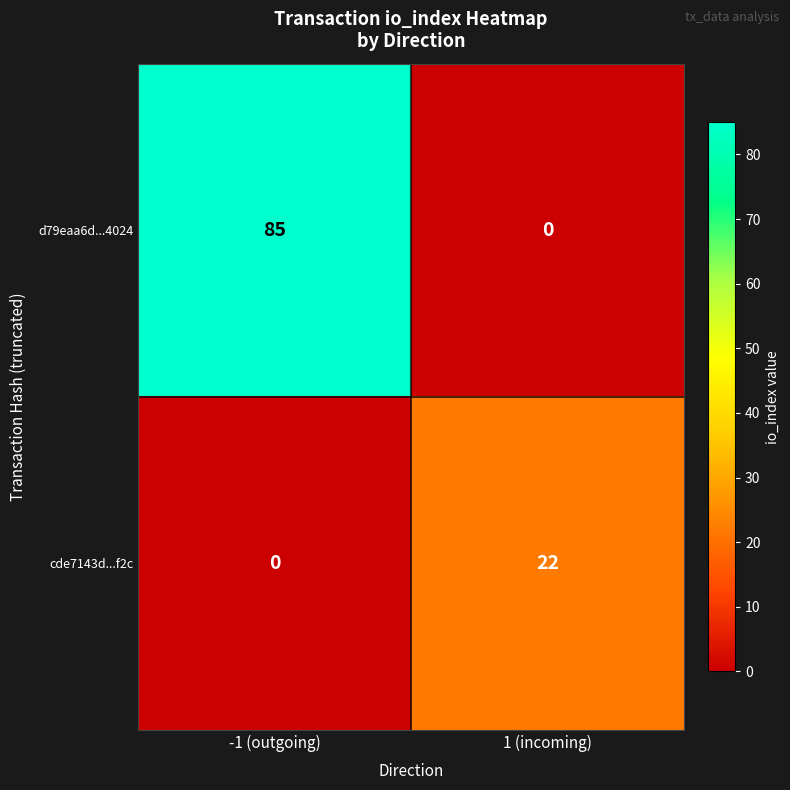

What is the sum of the d79eaa6d...4024 values at 1 (incoming) and -1 (outgoing)?

85